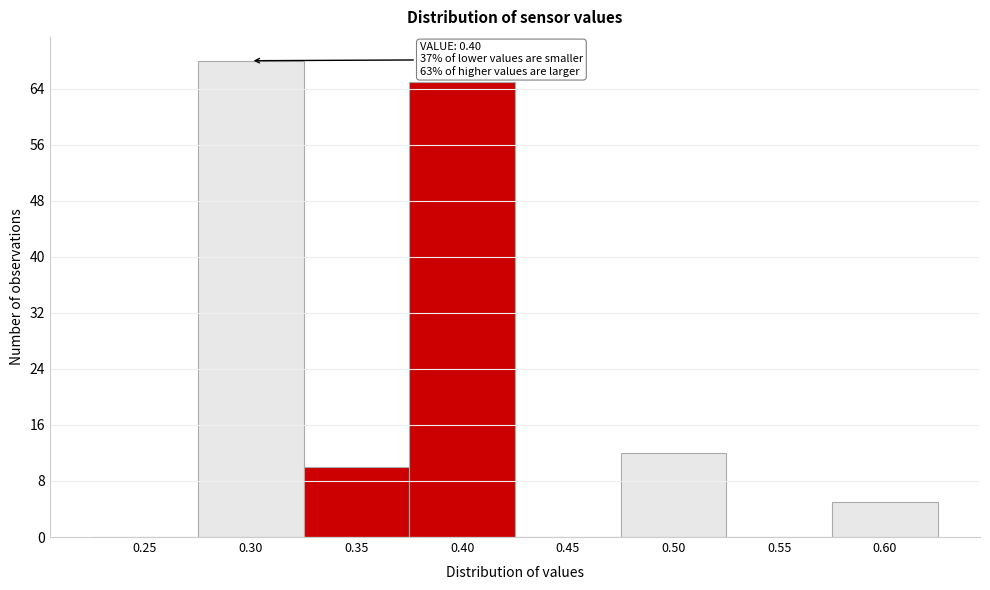

Reading left to right, what are all the values shown in this chart?

0.25=0	0.30=68	0.35=10	0.40=65	0.45=0	0.50=12	0.55=0	0.60=5